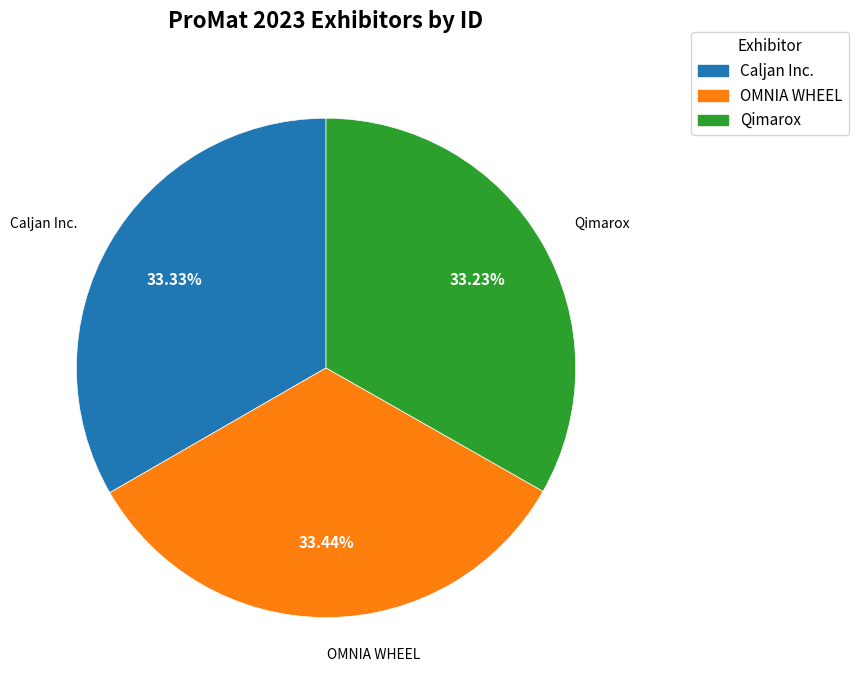

Combined, what portion of the pie is Caljan Inc. and OMNIA WHEEL?

66.8%